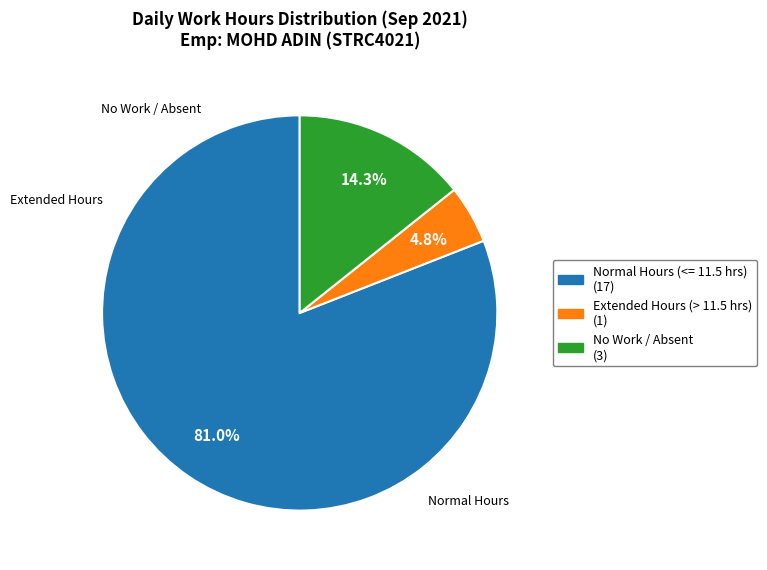

How many slices are in this pie chart?

3